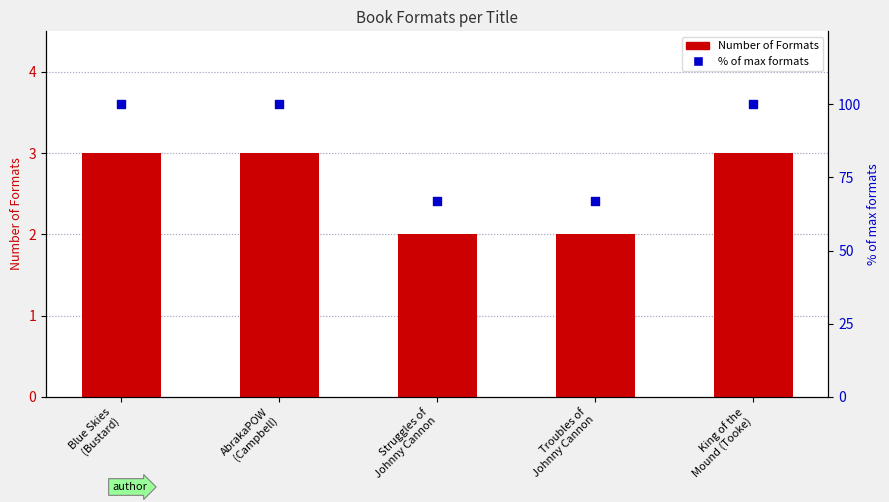

Is the value of Number of Formats at Troubles of
Johnny Cannon greater than the value of % of max formats at AbrakaPOW
(Campbell)?

No